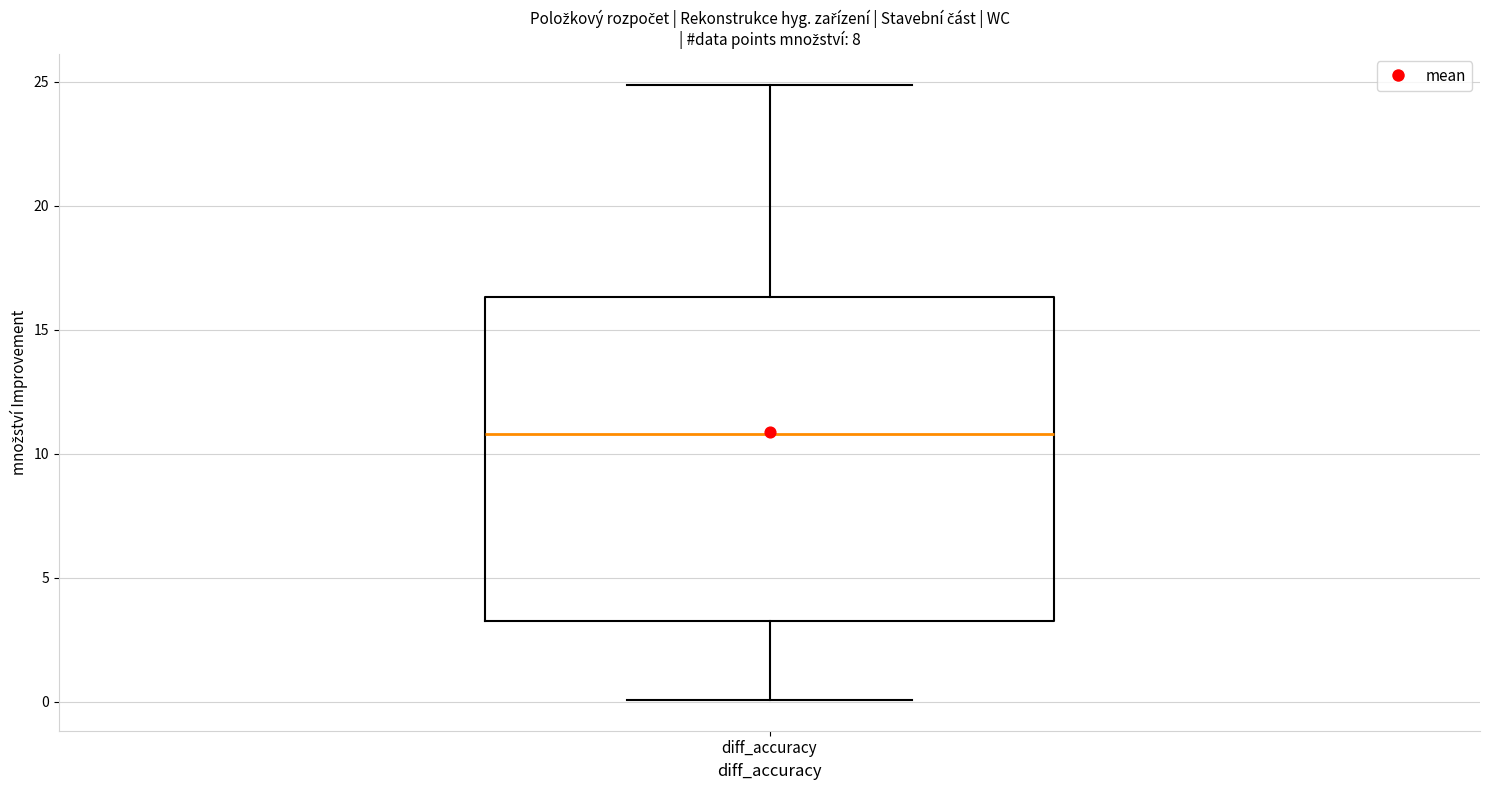

Read this box plot against the y-axis: the position of the median line, the range covered by the box, and the ends of both whiskers. The values are not printed on the chart, so give them approximately, as read against the axis.

median 11.0, box 3.5 to 16.5, whiskers 0.0 to 25.0